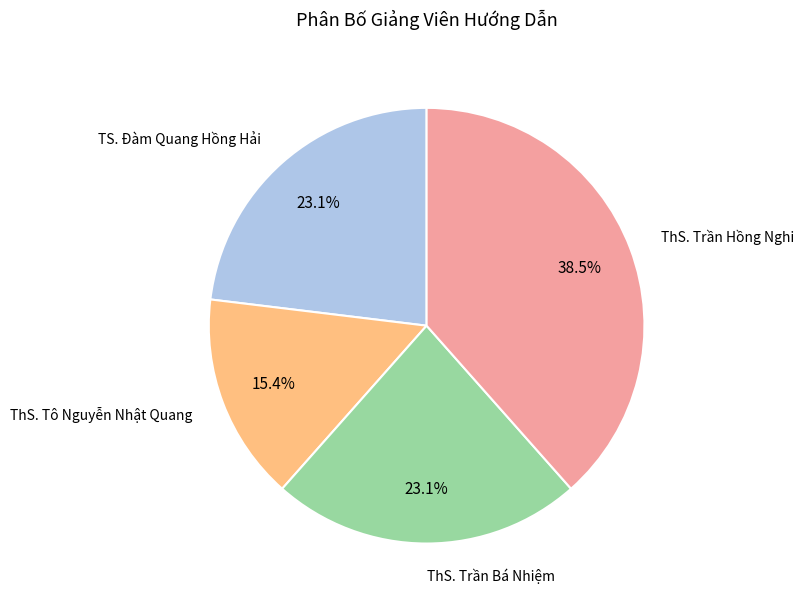

To the nearest percent, what is the difference between the ThS. Trần Hồng Nghi and TS. Đàm Quang Hồng Hải slice percentages?

15%